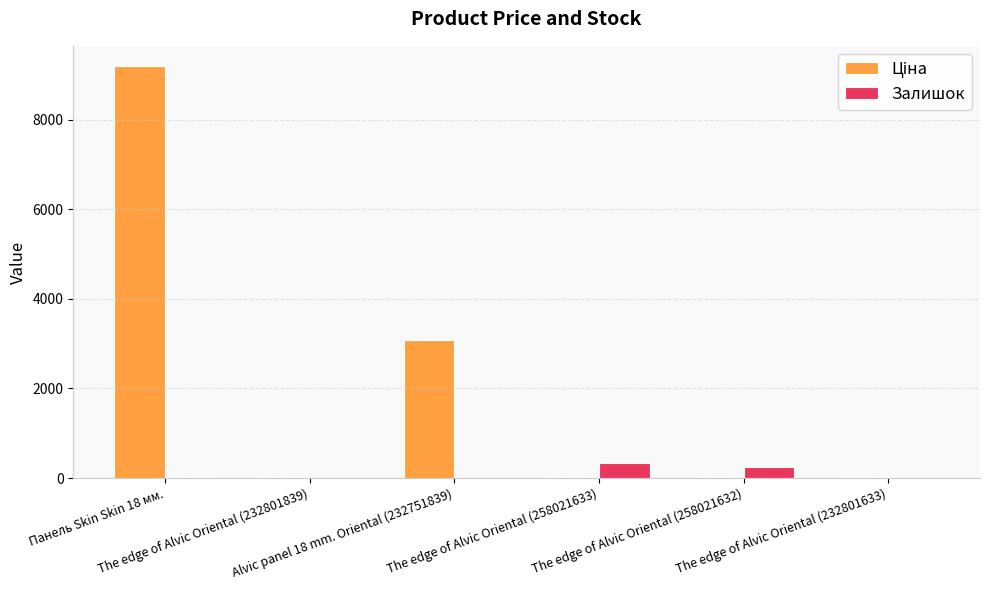

Does the chart contain stacked bars?

No